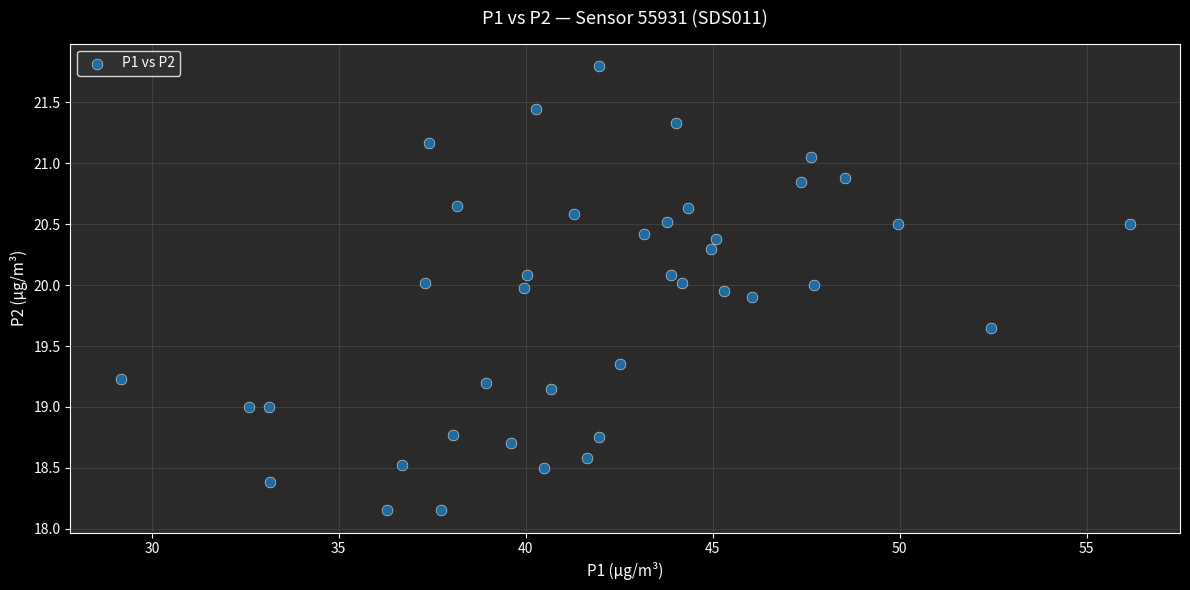

What is the range of X values (max minus min)?

27.0